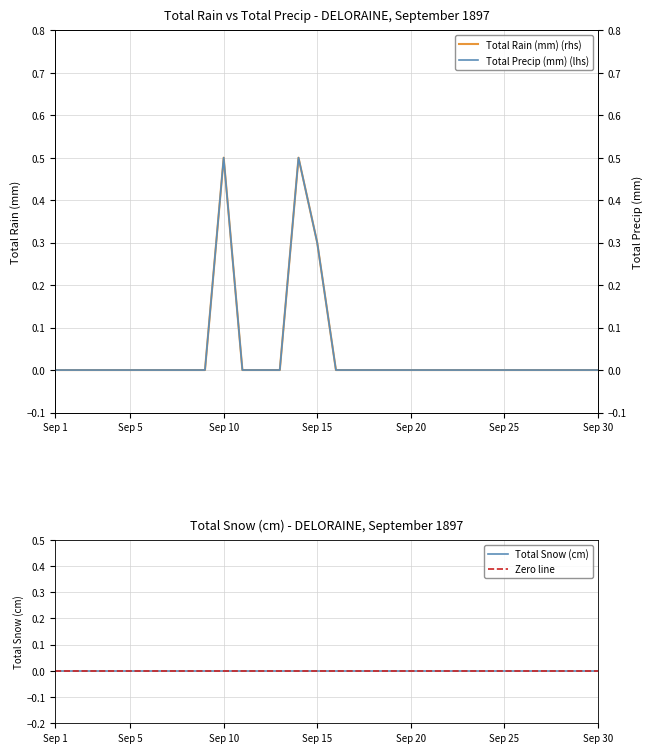

True or false: Total Rain (mm) and Total Precip (mm) cross at least once.

False